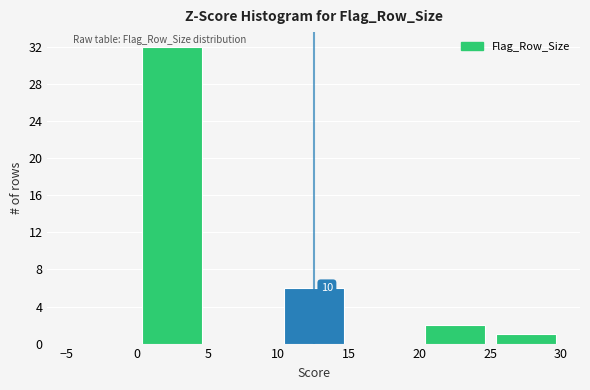

Which range on the x-axis has the tallest bar?

0 to 5